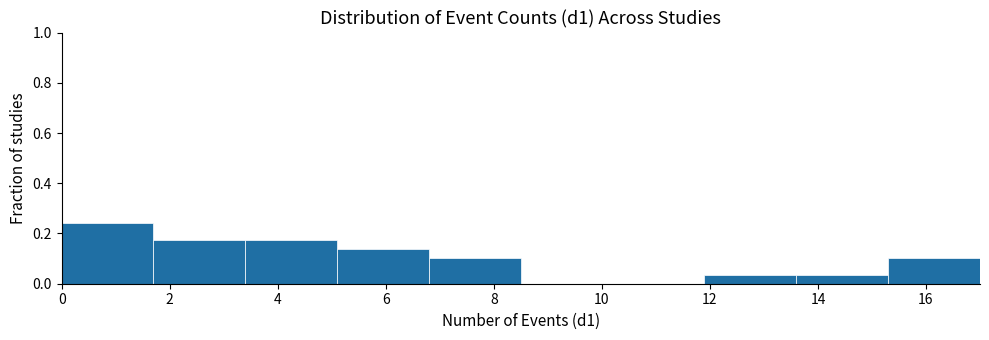

What is the height of the bar covering 1.7 to 3.4 on the x-axis? Neither the bar edges nor the heights are printed on the chart, so give them approximately, as read against the axes.

0.18